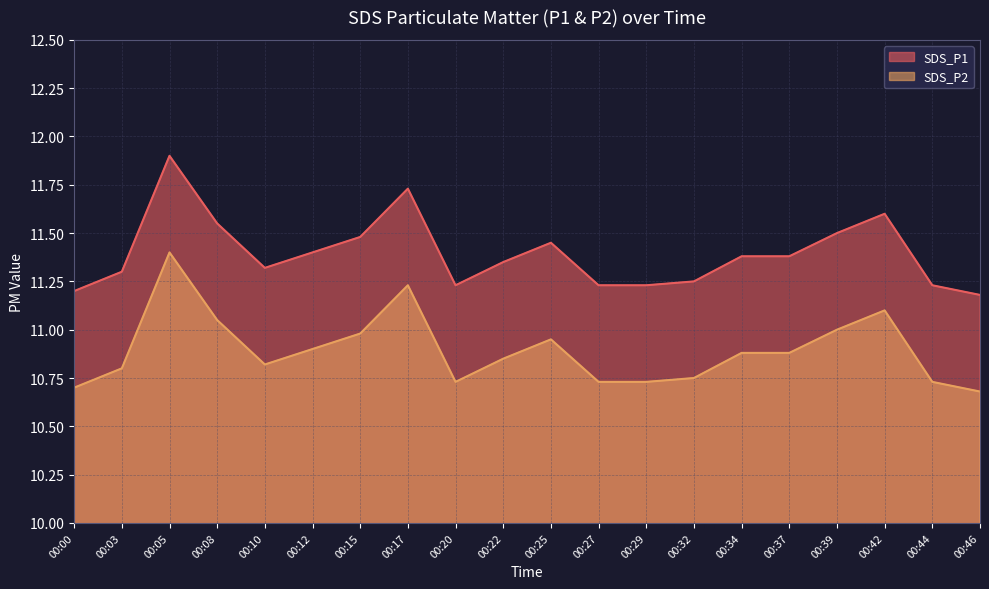

What is the total value across all series at 00:37?

22.3